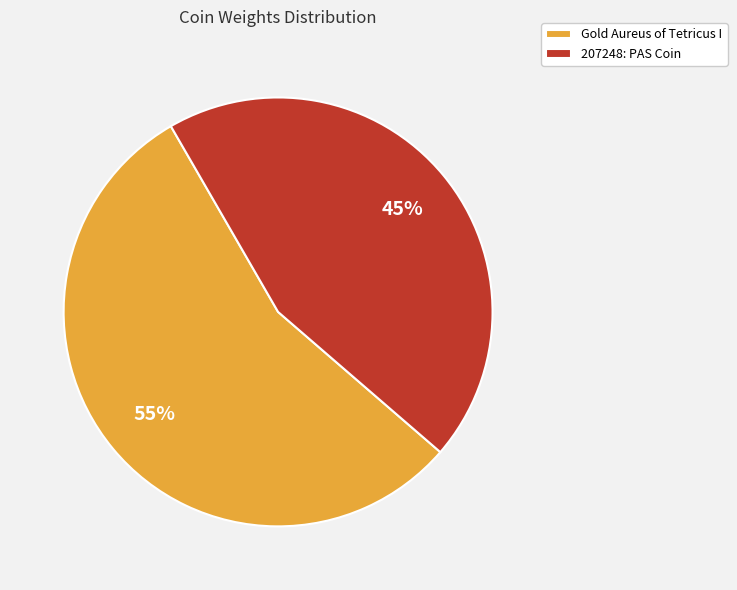

To the nearest percent, what is the average slice percentage?

50%